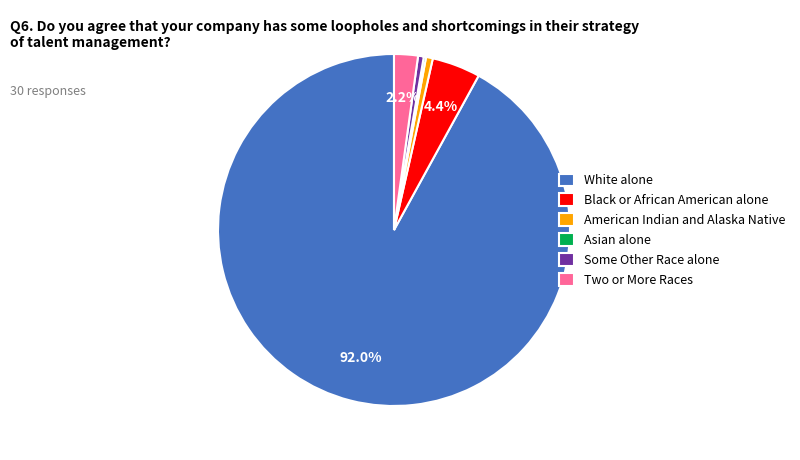

To the nearest percent, what is the combined percentage of Some Other Race alone and American Indian and Alaska Native?

1%